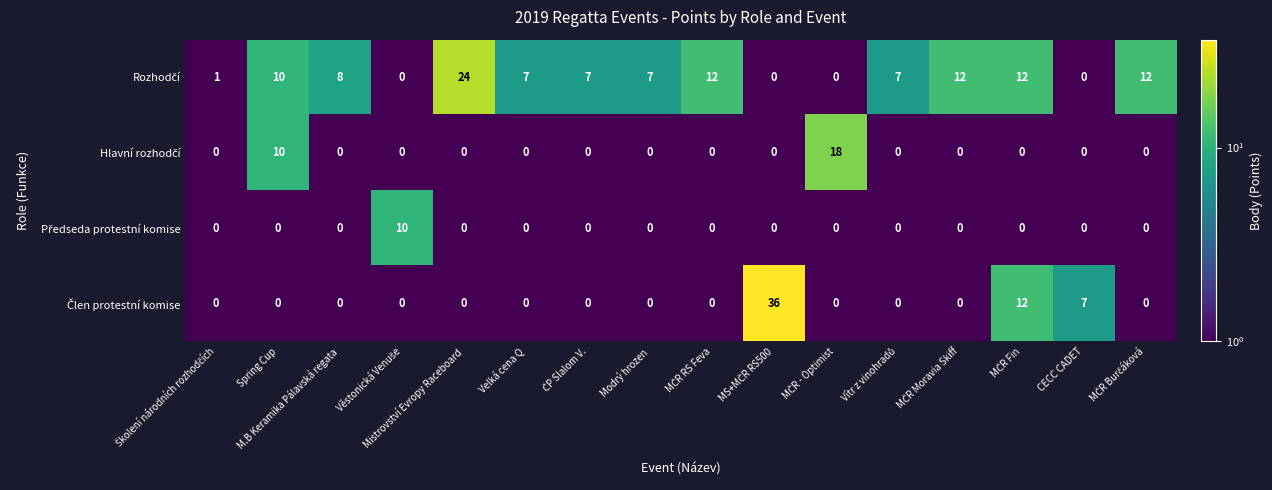

What is the spread (max minus min) of values at M.B Keramika Pálavská regata?

8